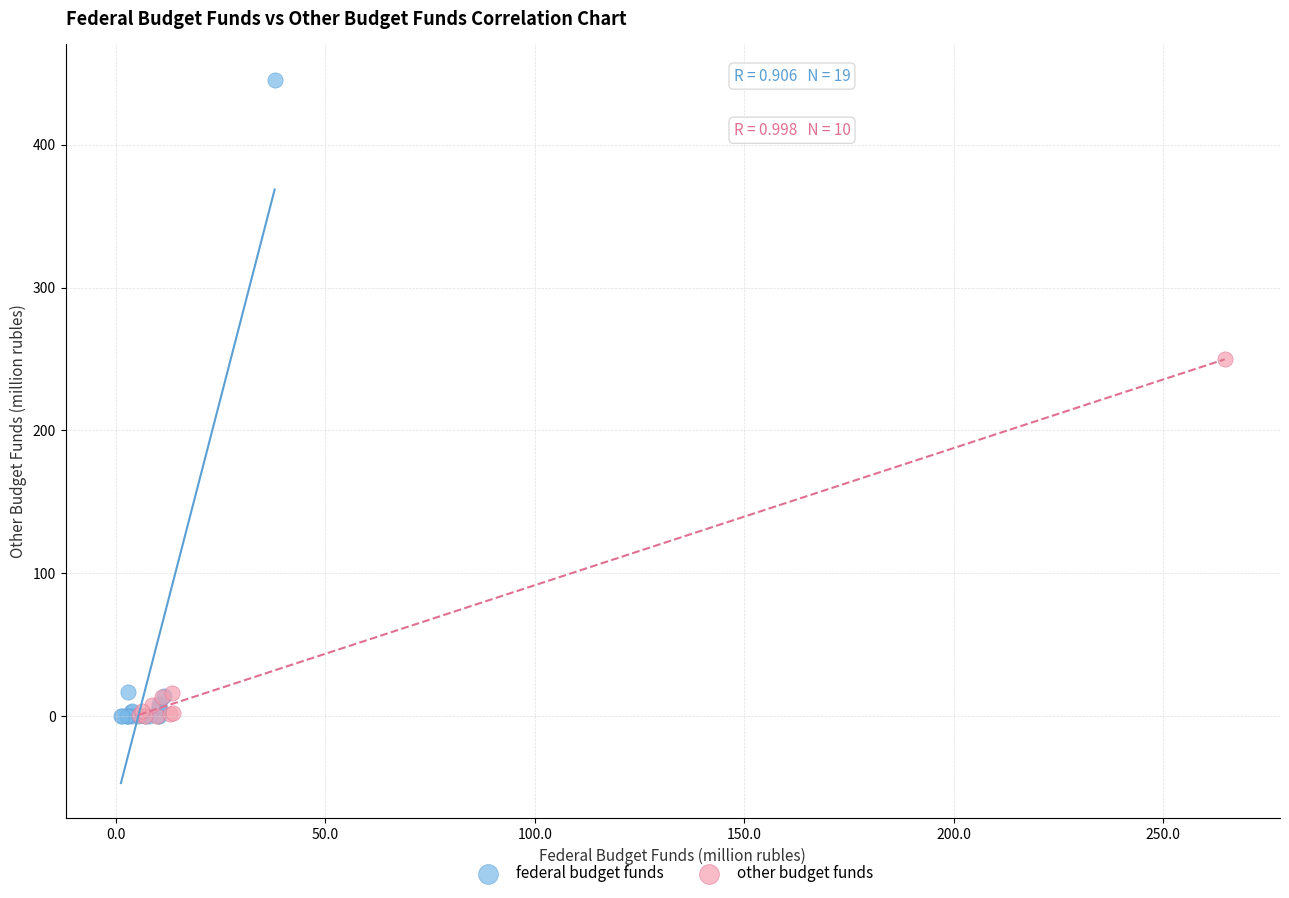

Which series has the largest Y range (max minus min)?

federal budget funds